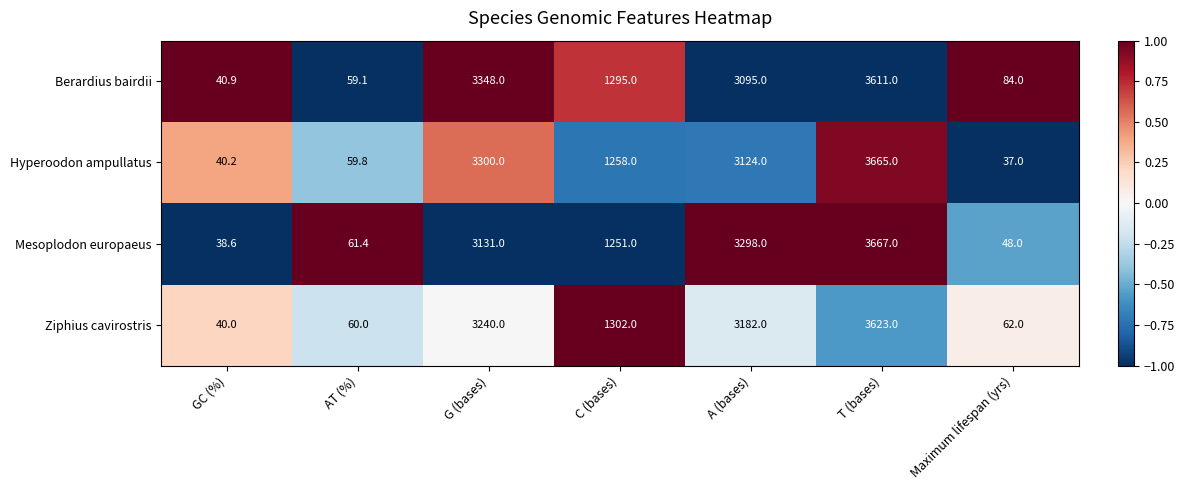

Is it true that Berardius bairdii equals 2019.5 at T (bases)?

False